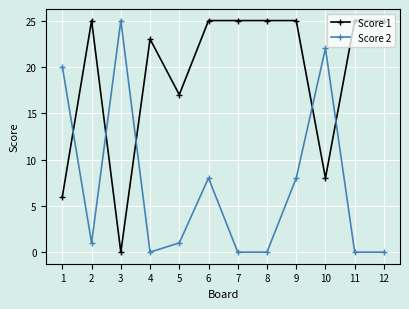

List the series in order of their overall mean, highest first.

Score 1, Score 2